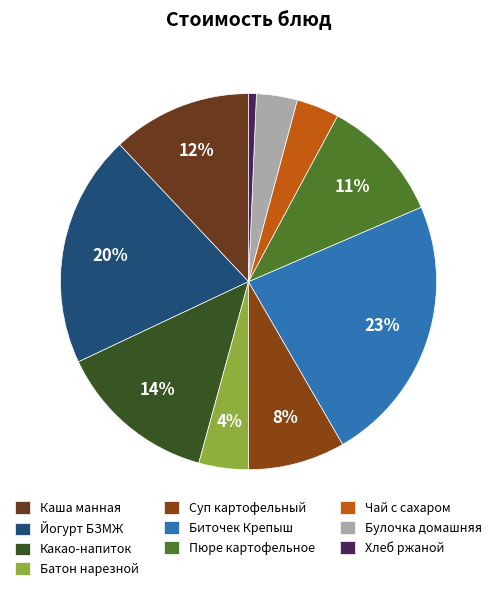

How many slices are in this pie chart?

10